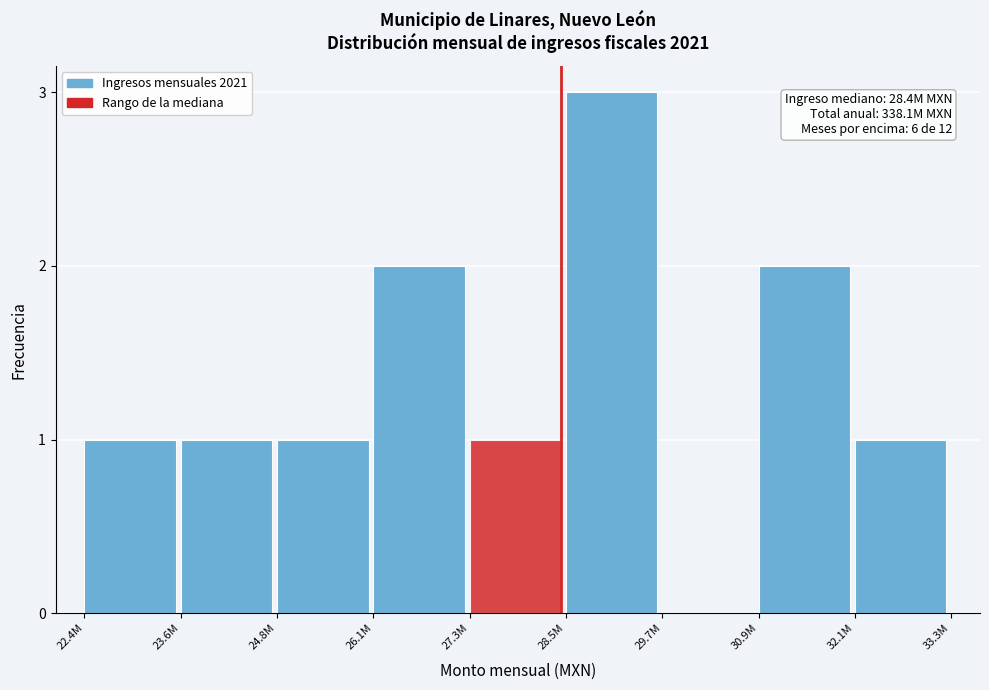

Reading right to left, transcribe all the data shown in this chart.

32.1M=1	30.9M=2	29.7M=0	28.5M=3	27.3M=1	26.1M=2	24.8M=1	23.6M=1	22.4M=1